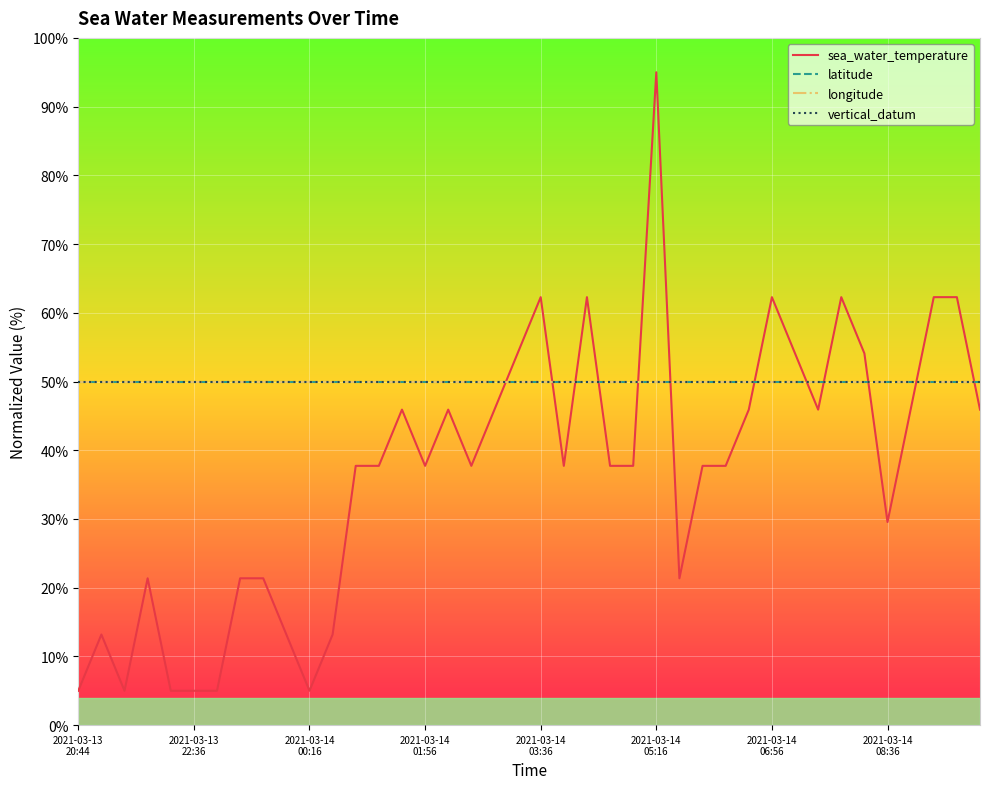

Does the chart display data point markers on the line(s)?

No